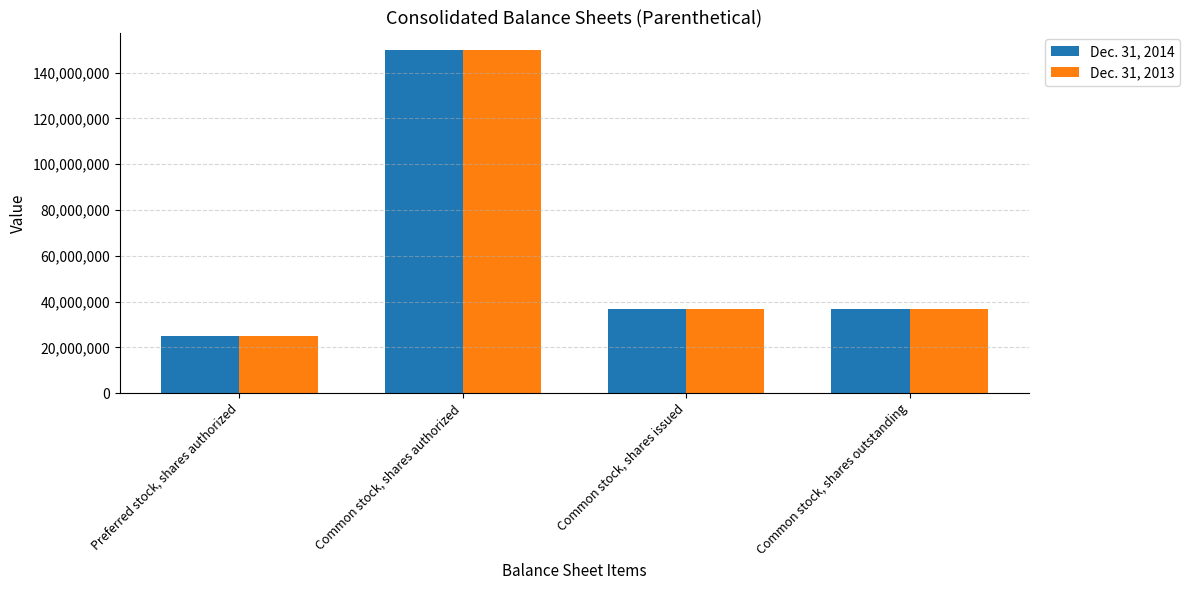

What is the difference between the maximum and minimum values in the Dec. 31, 2014 series?

125000000